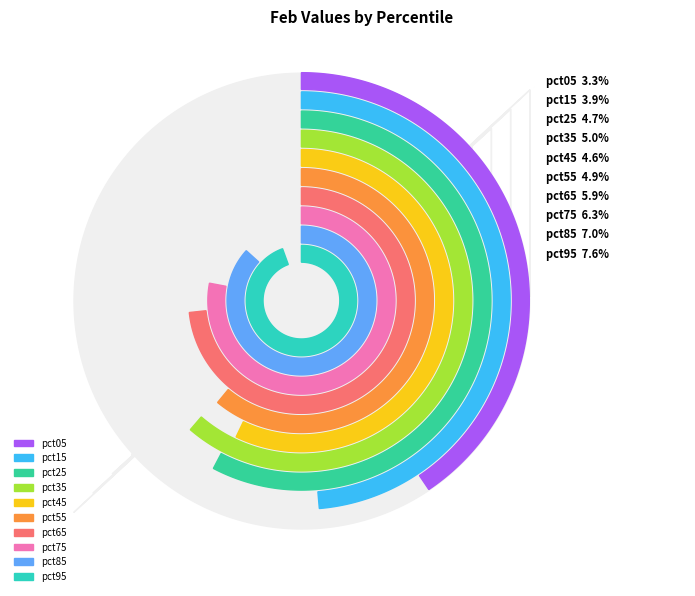

Count the number of slices in the pie.

10